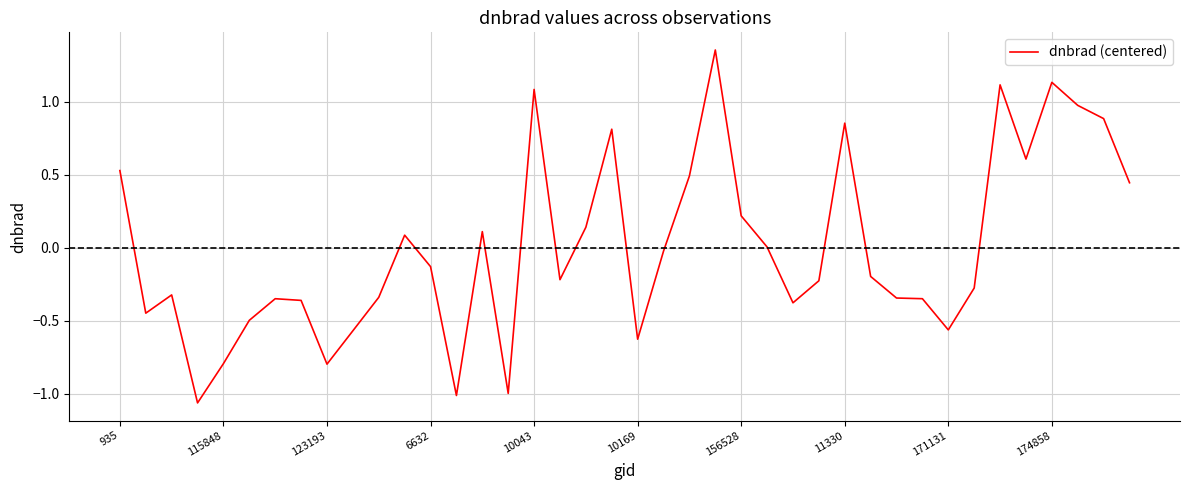

What is the difference between the maximum and minimum values?

2.4